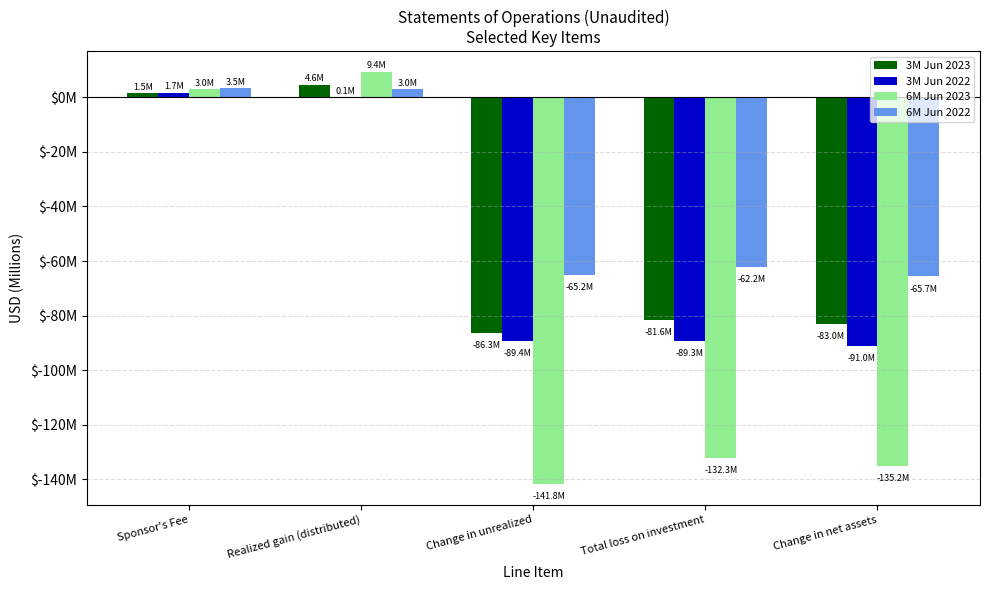

Are the bars horizontal?

No